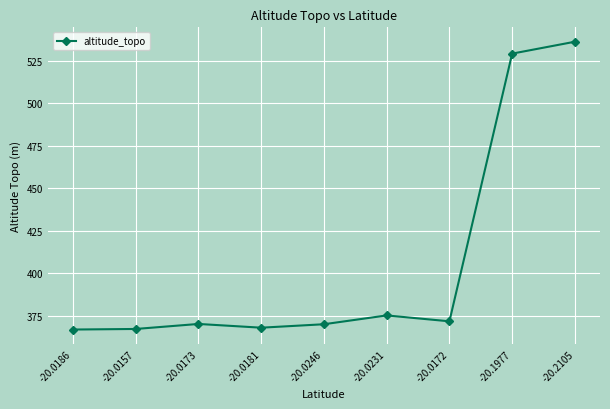

Which category has the highest value across all series?

-20.2105